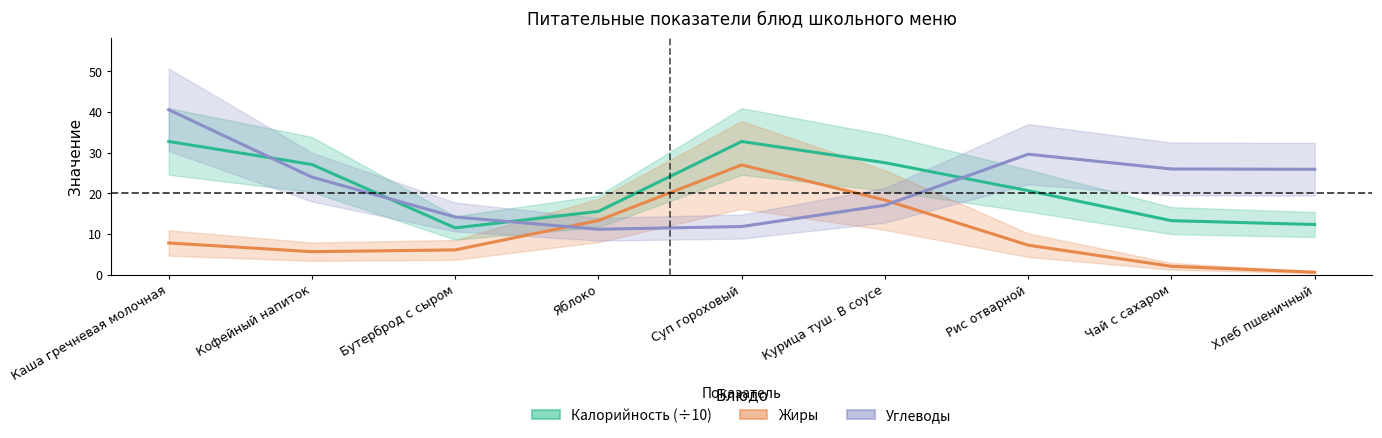

What is the difference between the second highest and second lowest values in the Калорийность (÷10) series?

20.4